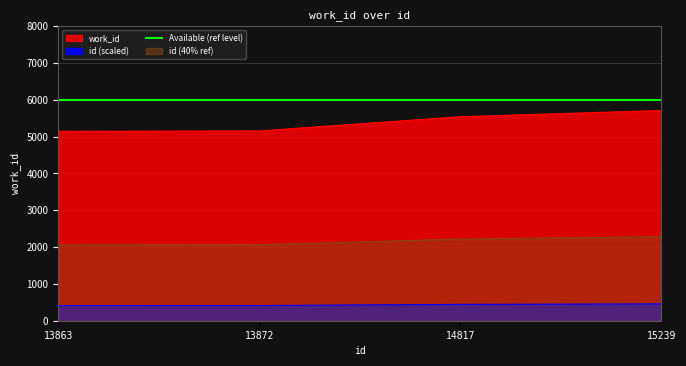

How many data points does each series have?

4